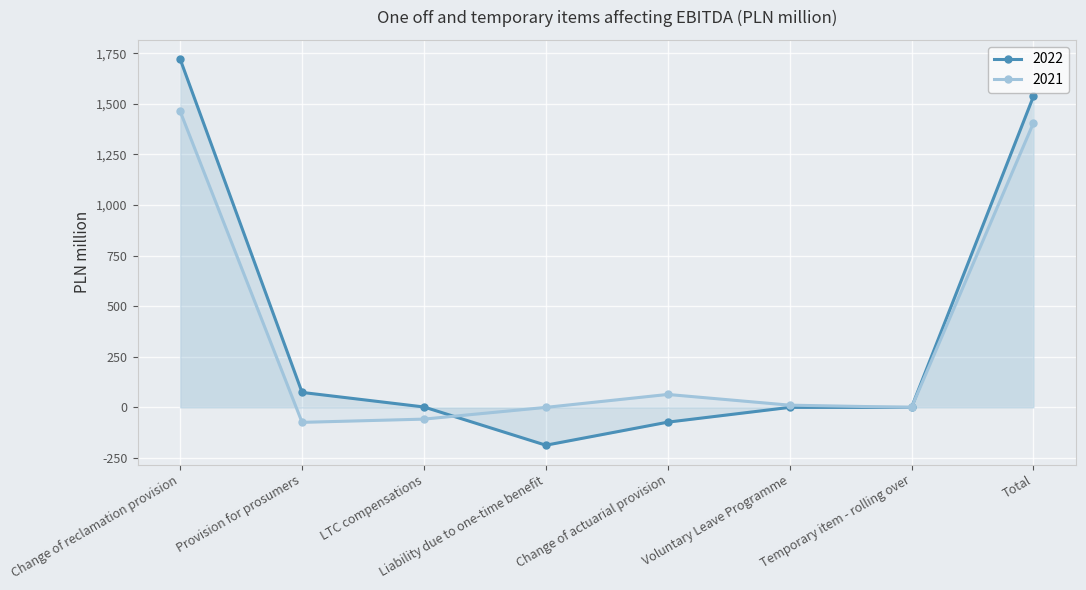

Reading left to right, list all the values displayed in this chart.

2022: 1721	74	2	-187	-73	0	0	1537
2021: 1463	-74	-58	0	64	11	0	1406